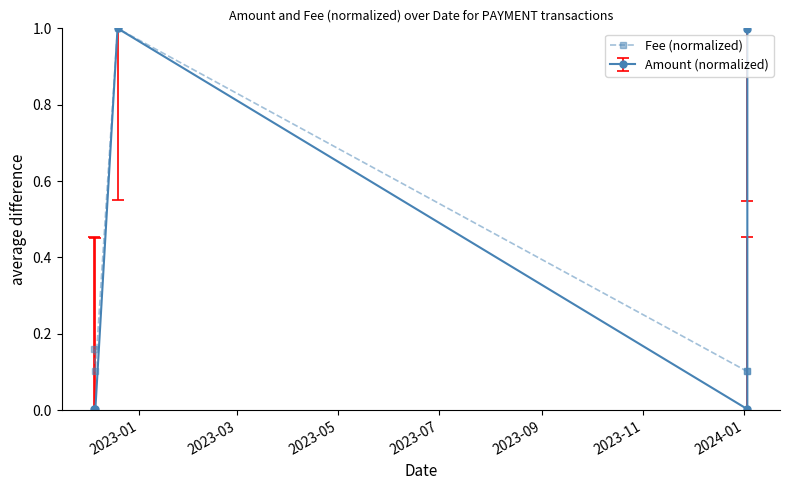

How many distinct data groups are displayed?

2